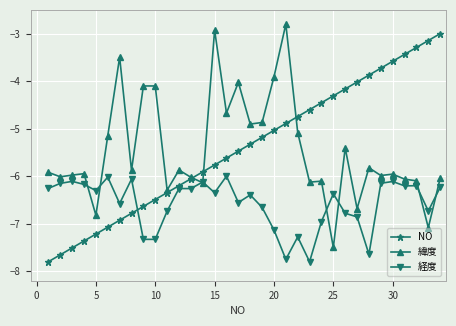

What is the sum of all 経度 values?

-223.8